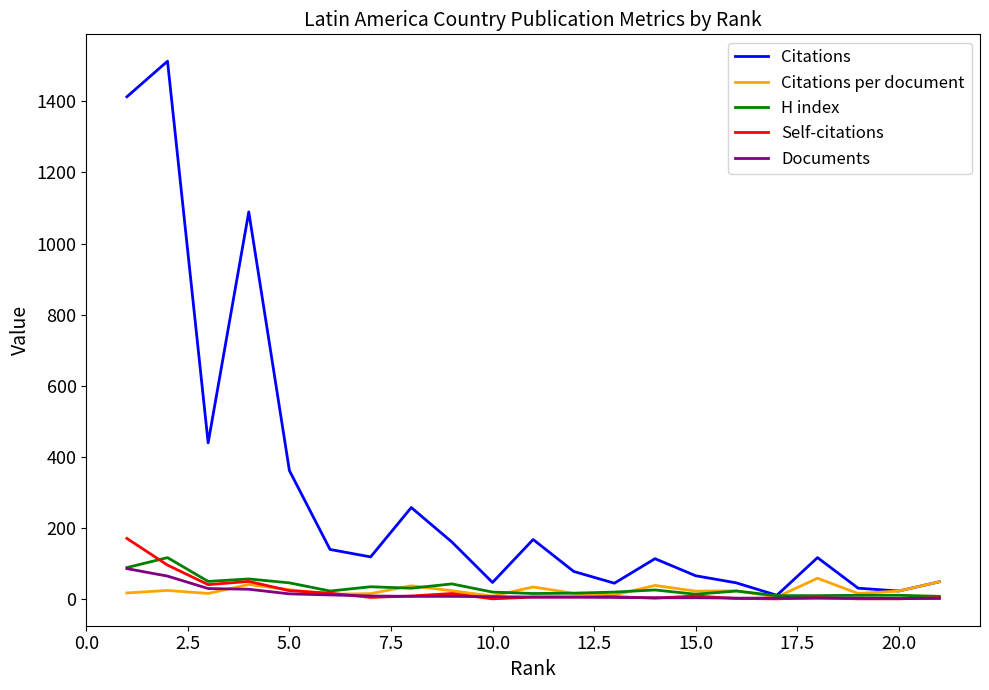

Which series has the largest range (max minus min)?

Citations